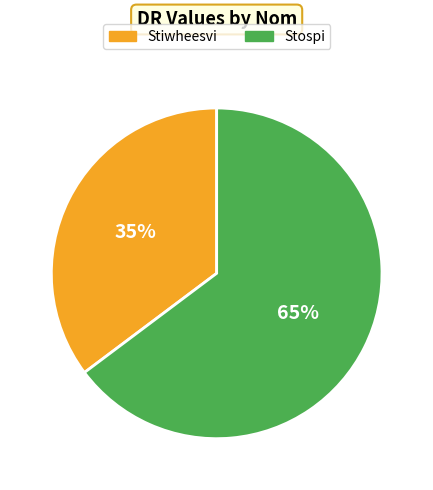

Is it true that Stospi is 65% of the pie?

True